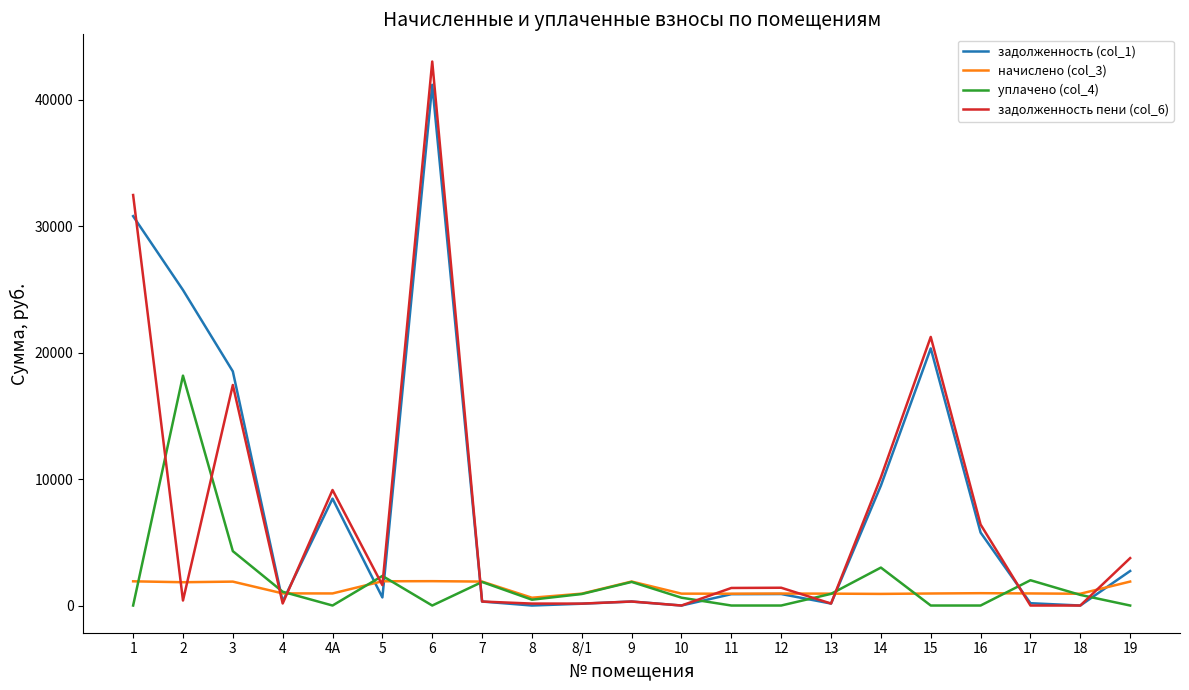

At how many categories does at least one series exceed 22622?

3